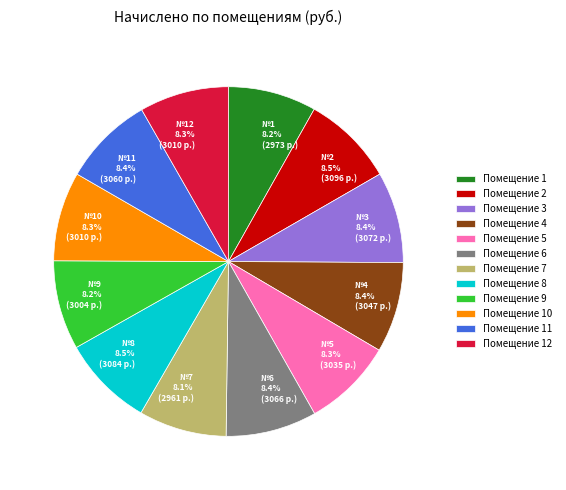

To the nearest percent, what is the average slice percentage?

8%